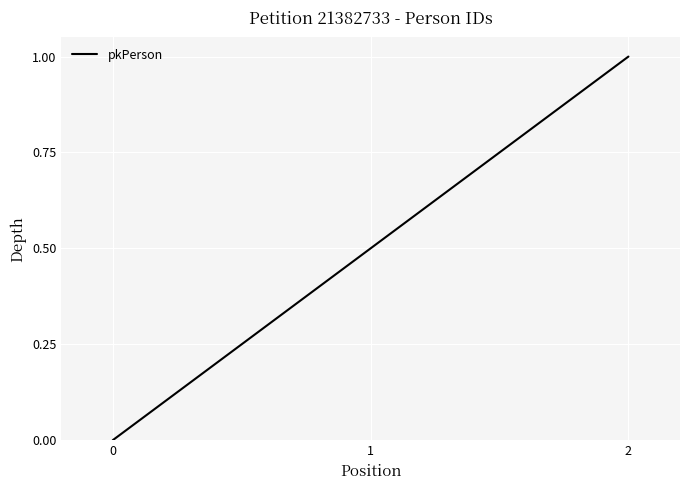

How many positive values are there?

2